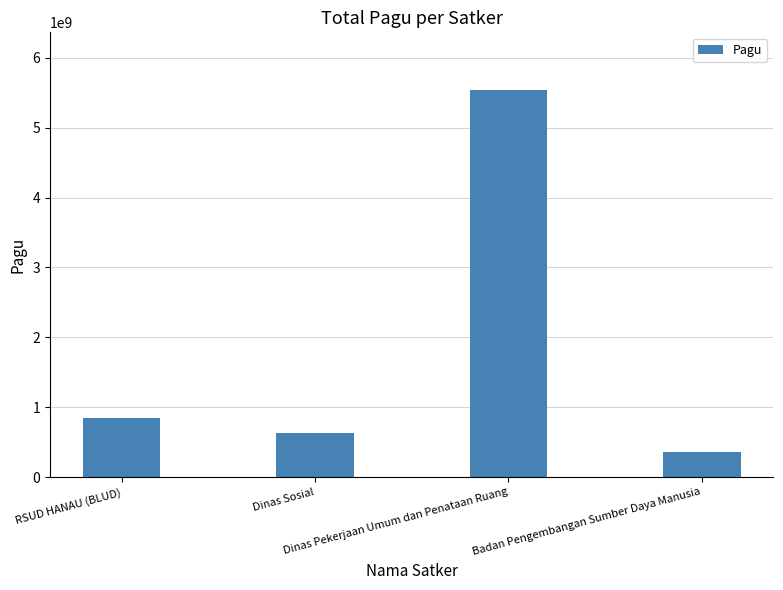

At which category does the chart reach its peak across all series?

Dinas Pekerjaan Umum dan Penataan Ruang